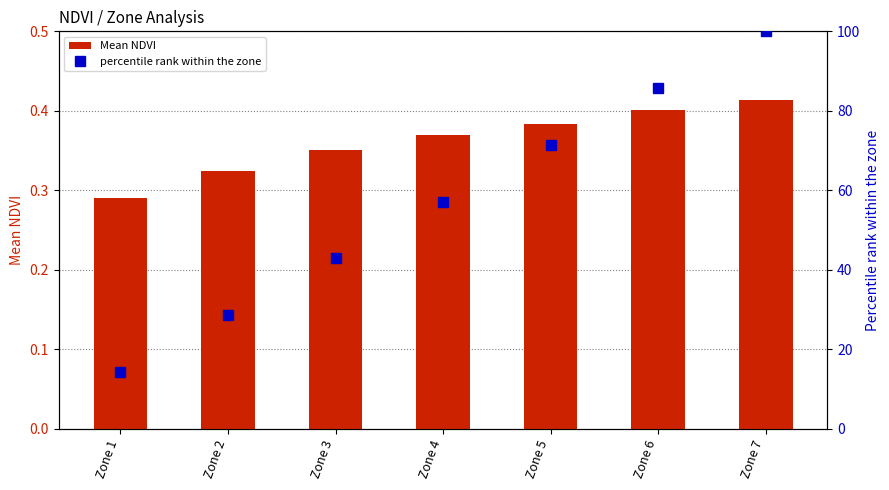

What is the difference between the maximum and minimum values in the percentile rank within the zone series?

85.7